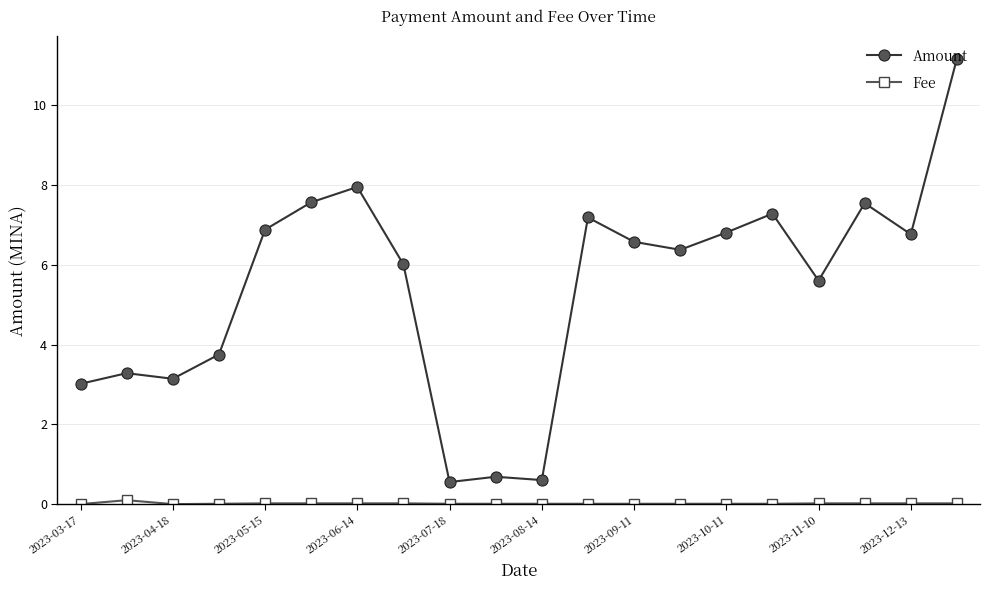

Which series has the largest total across all categories?

Amount